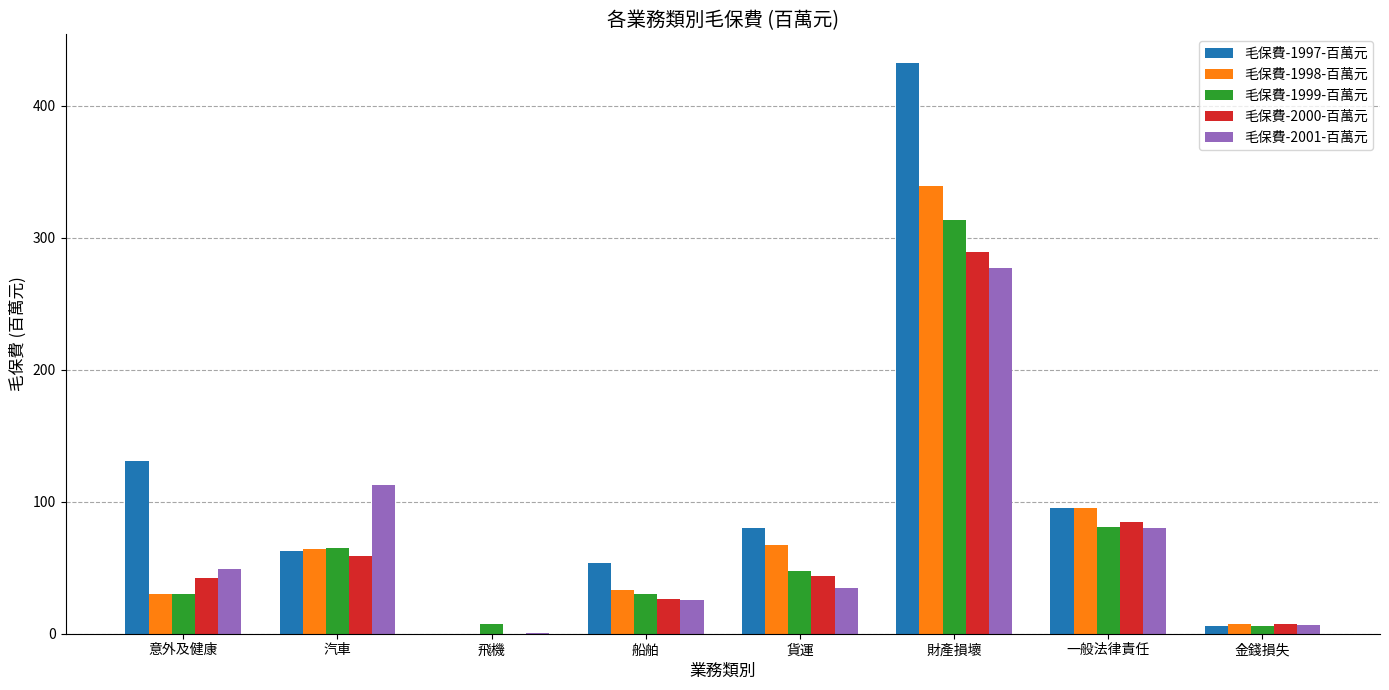

At which category does the chart reach its peak across all series?

財產損壞